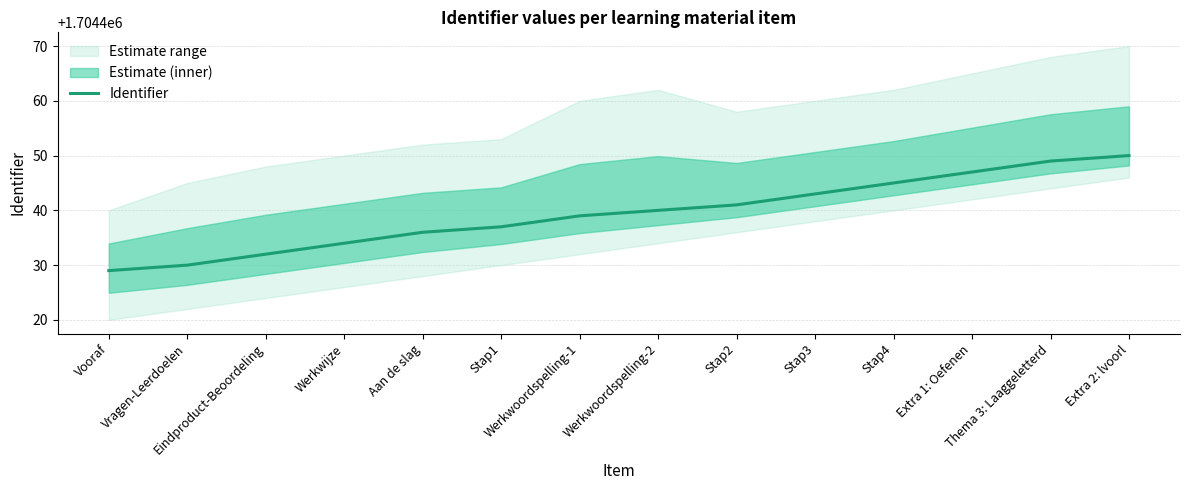

How many lines are shown in the chart?

1